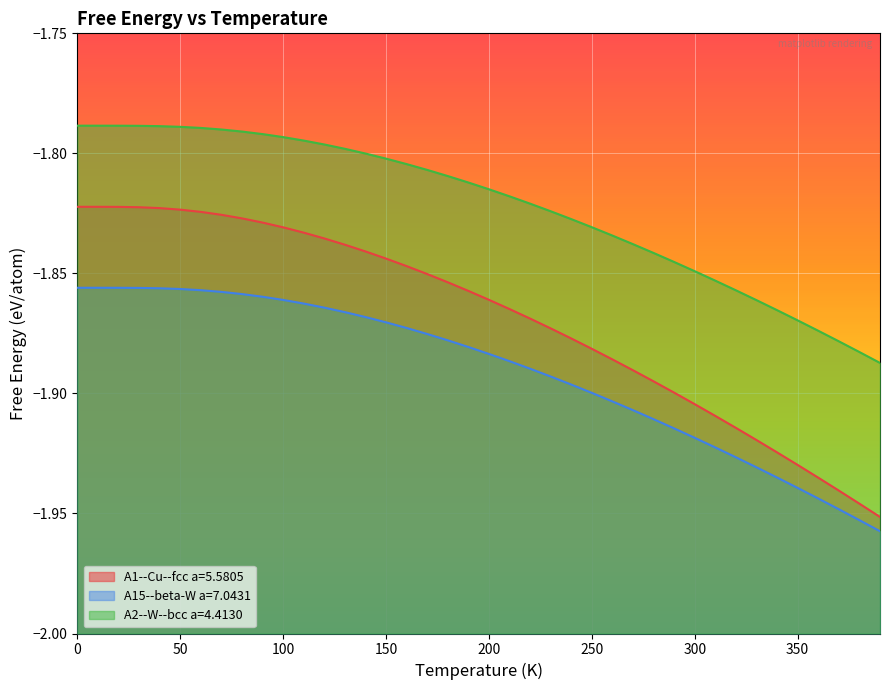

What is the highest value of the A1--Cu--fcc a=5.5805 series?

-1.8